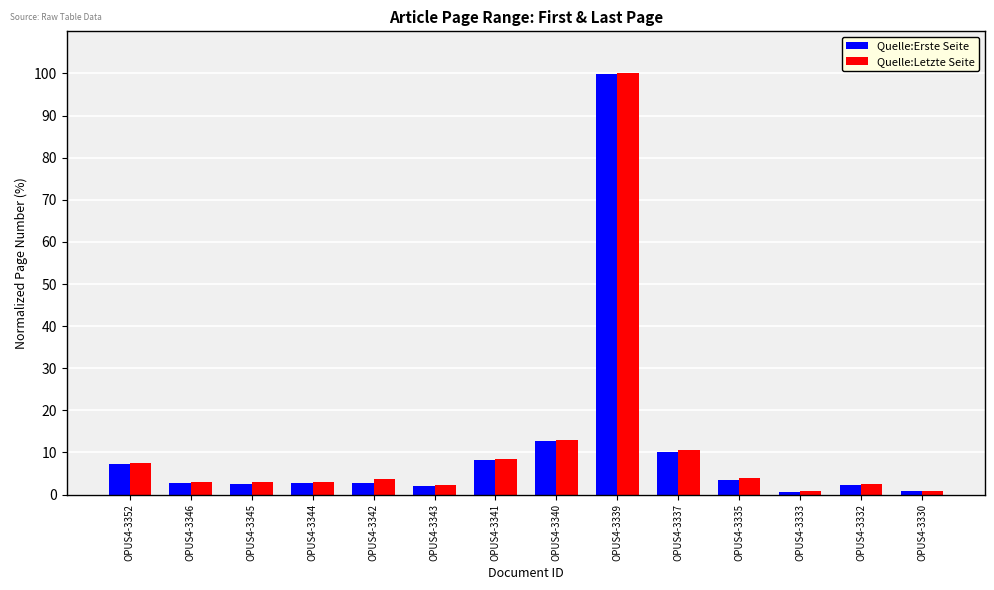

What is the smallest value displayed?

0.6